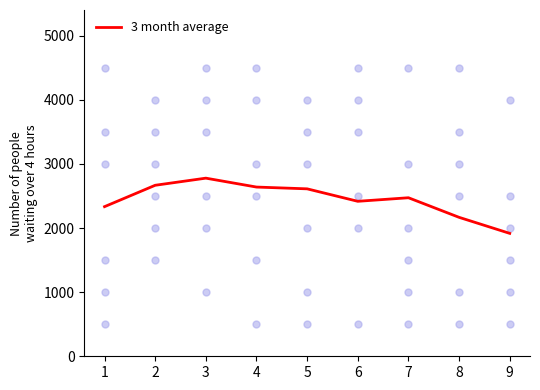

The value of 3 month average at 4 is 2638.9. True or false?

True